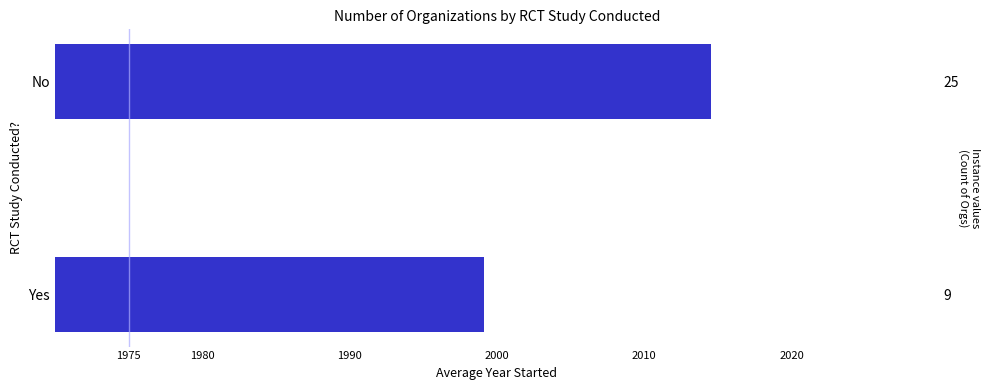

Reading right to left, extract all data points from this chart.

2014.6	1999.1